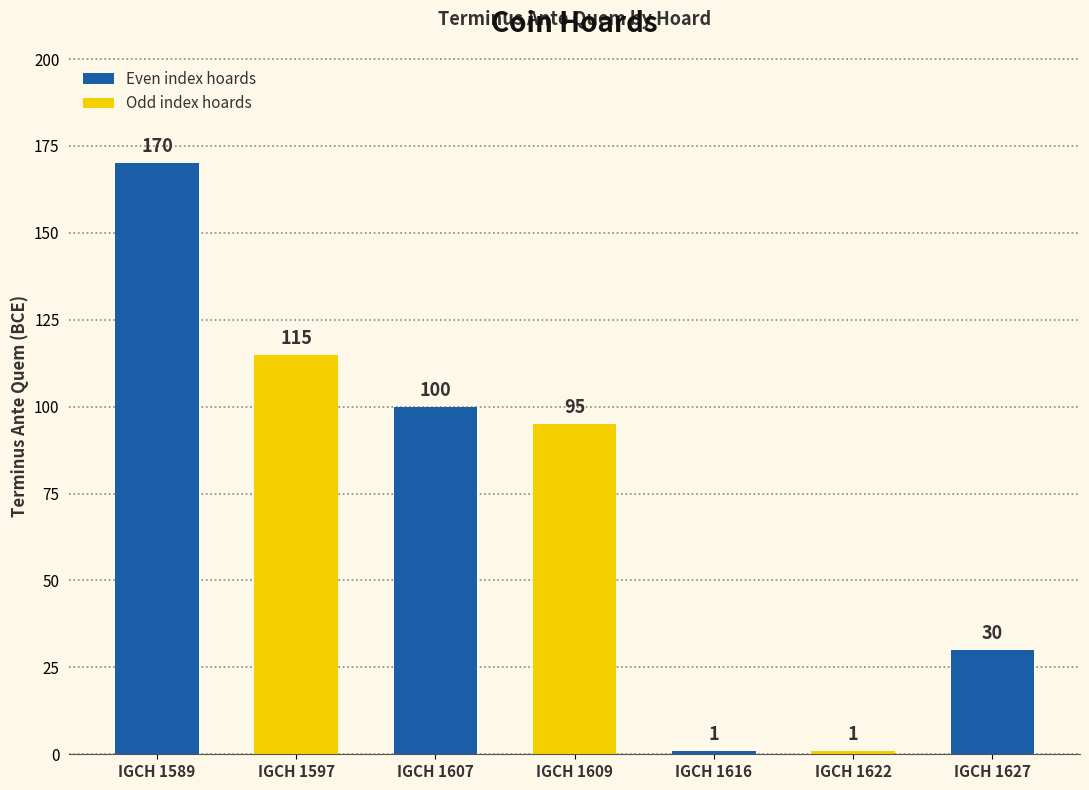

Reading left to right, list all the values displayed in this chart.

170	115	100	95	1	1	30